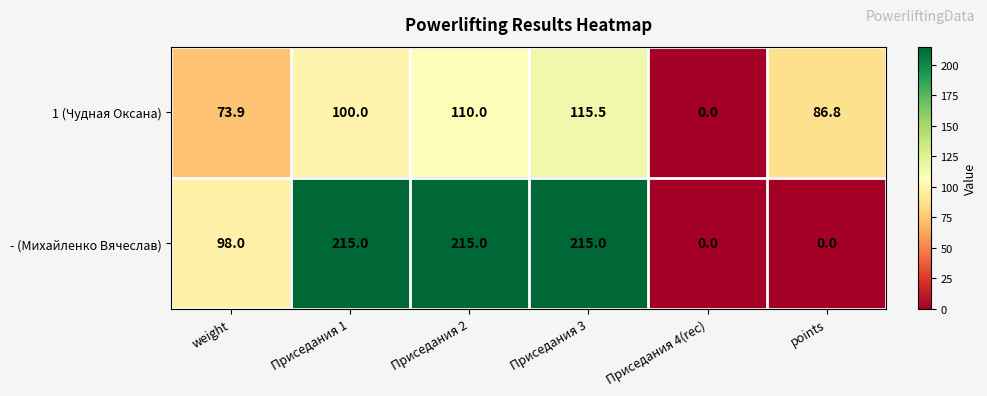

Reading right to left, what are all the values shown in this chart?

1 (Чудная Оксана): points=86.8	Приседания 4(rec)=0.0	Приседания 3=115.5	Приседания 2=110.0	Приседания 1=100.0	weight=73.9
- (Михайленко Вячеслав): points=0.0	Приседания 4(rec)=0.0	Приседания 3=215.0	Приседания 2=215.0	Приседания 1=215.0	weight=98.0